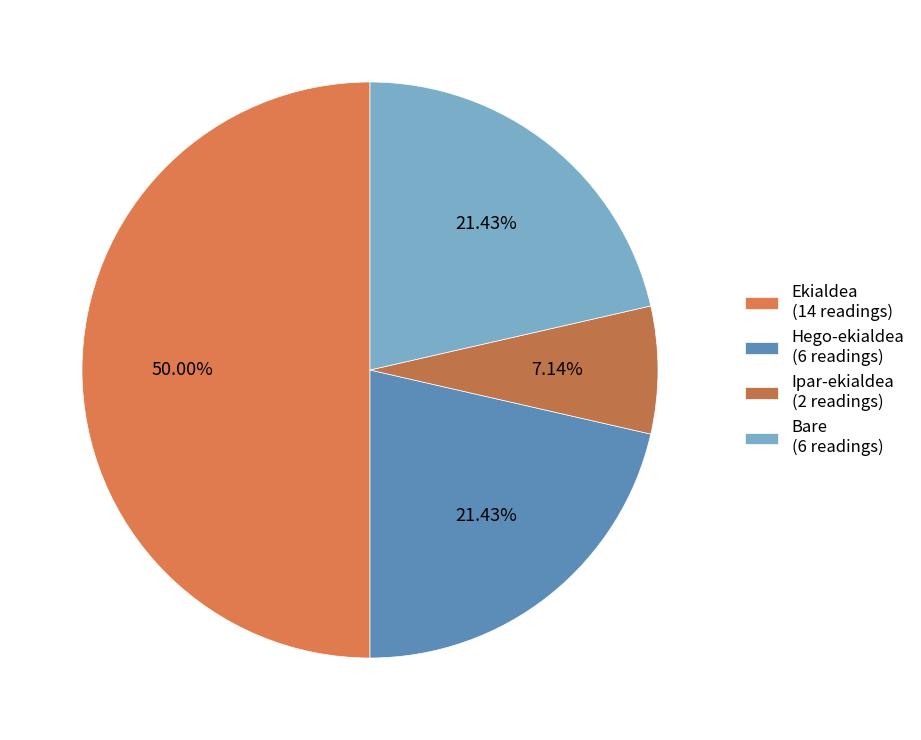

Count the number of slices in the pie.

4